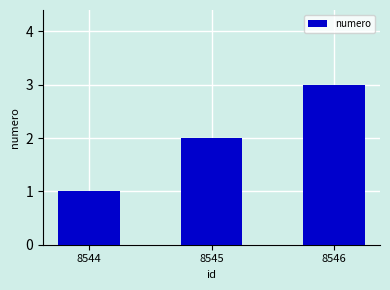

Which has a higher value, 8544 or 8546?

8546